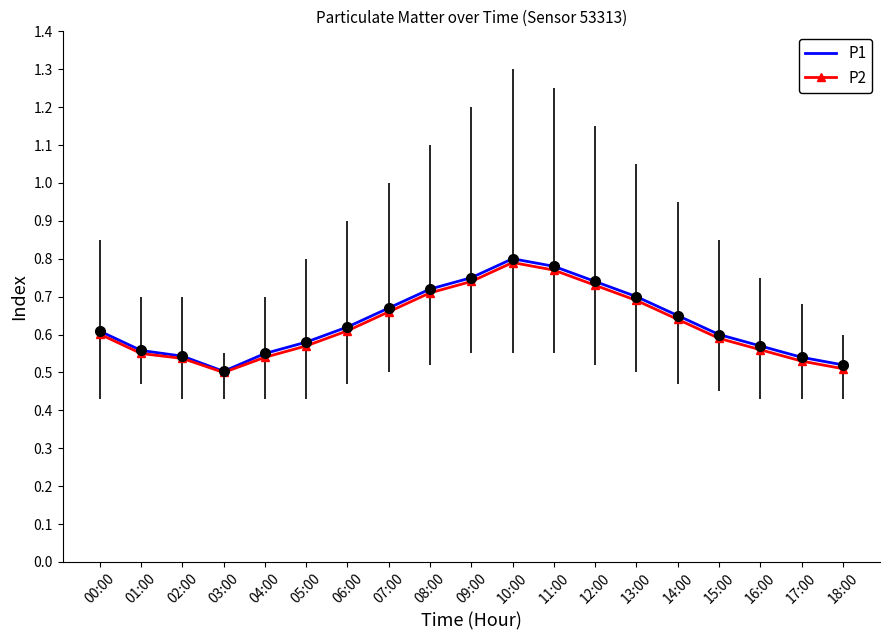

The P2 series shows 1.0 at 09:00. True or false?

False